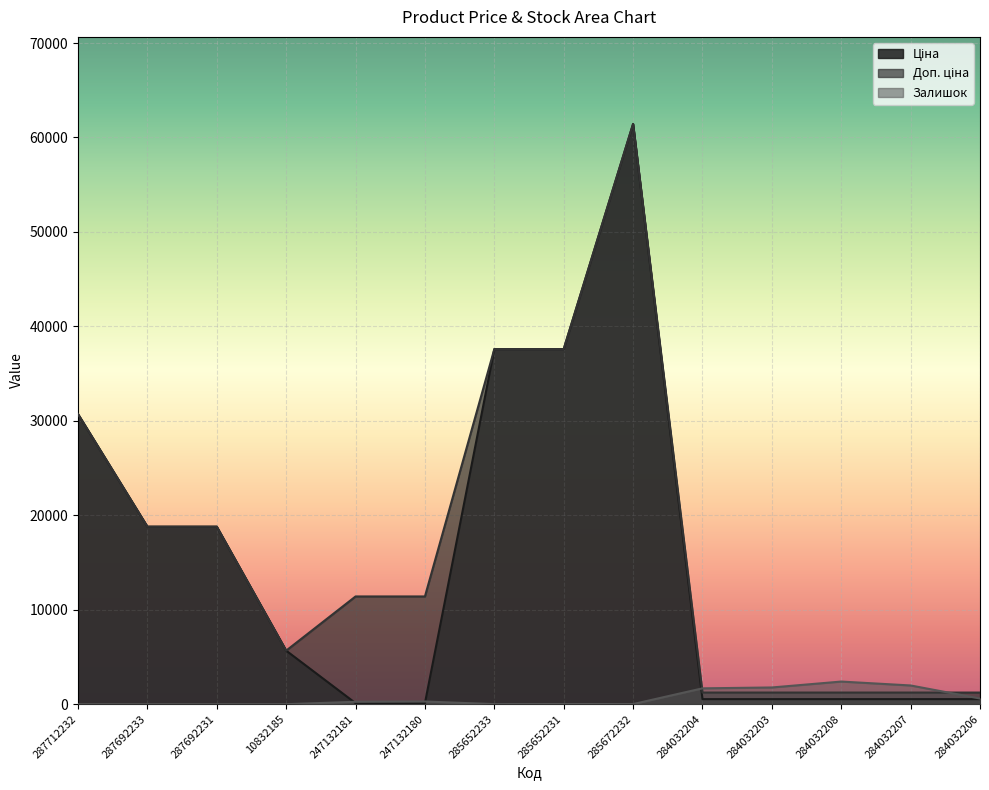

How many categories are shown in the chart?

14